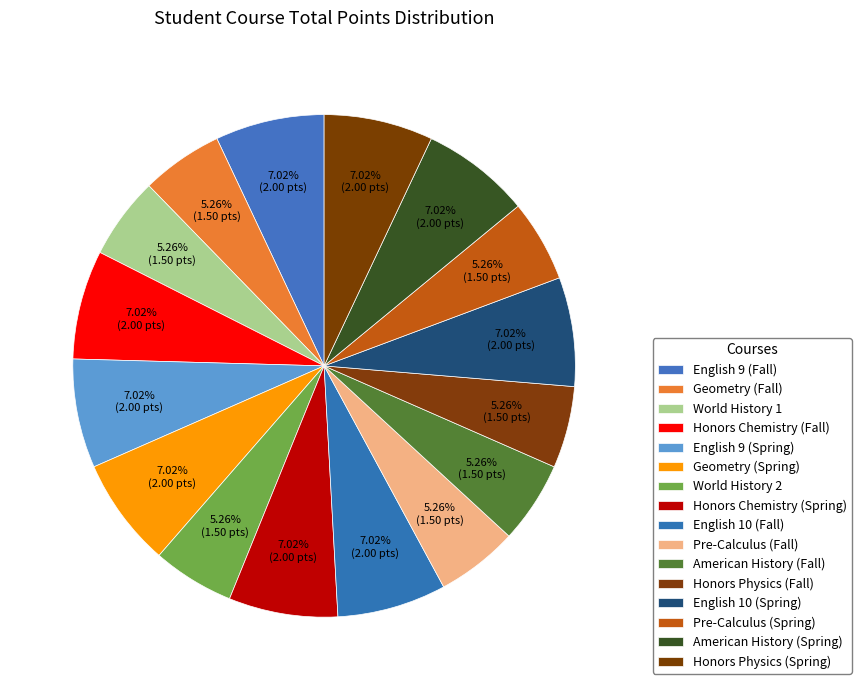

Is the sum of Honors Physics (Spring) and Honors Physics (Fall) greater than half?

No